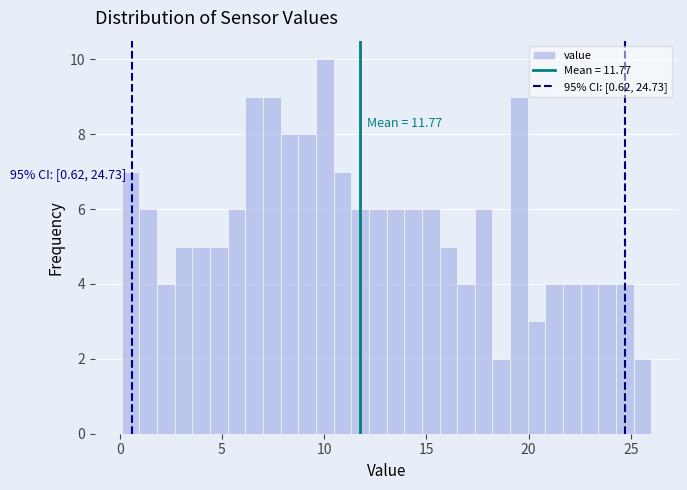

Read against the x-axis, roughly where is the centre of the tallest bar?

10.0